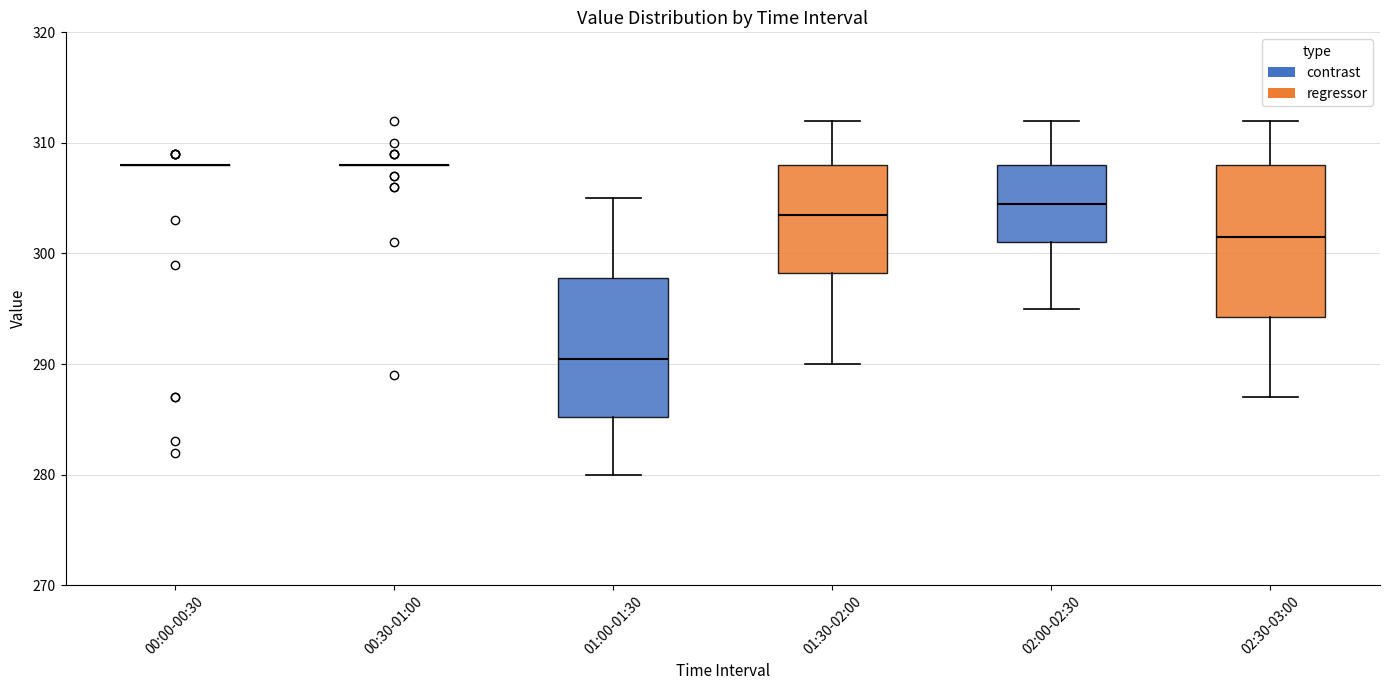

Reading left to right, read every box against the y-axis: the position of its median line, the range the box covers, and the ends of its whiskers. The values are not printed on the chart, so give them approximately, as read against the axis.

00:00-00:30: box collapsed to a line at 308, whiskers 308 to 308
00:30-01:00: box collapsed to a line at 308, whiskers 308 to 308
01:00-01:30: median 291, box 285 to 298, whiskers 280 to 305
01:30-02:00: median 304, box 298 to 308, whiskers 290 to 312
02:00-02:30: median 305, box 301 to 308, whiskers 295 to 312
02:30-03:00: median 302, box 294 to 308, whiskers 287 to 312